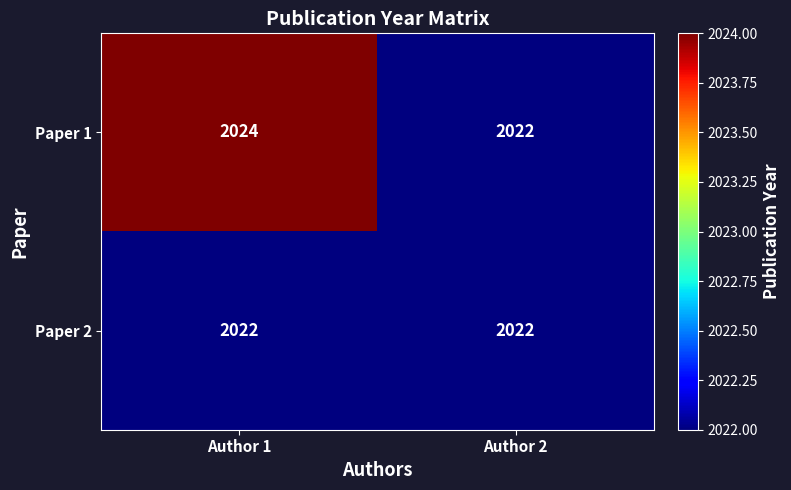

Which series has the largest total across all categories?

Paper 1